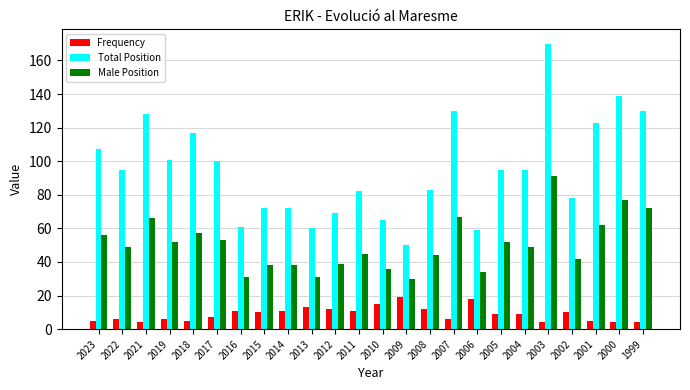

At which label does Total Position first exceed 95?

2023